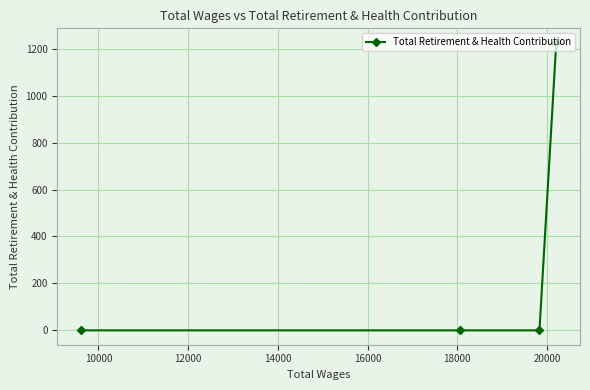

How many values are between 0 and 1226?

4